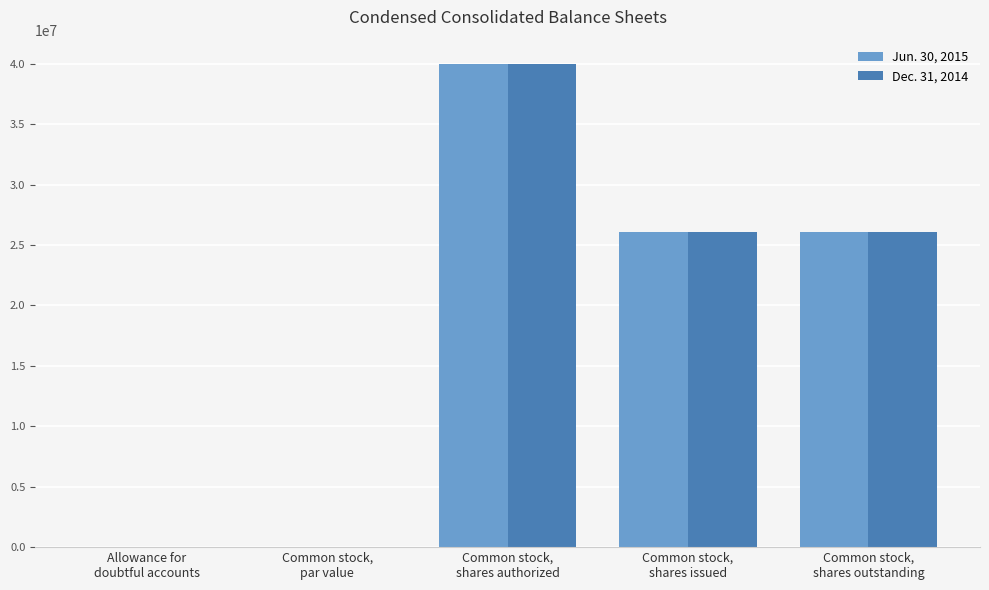

Is it true that Dec. 31, 2014 equals 2038 at Allowance for
doubtful accounts?

True